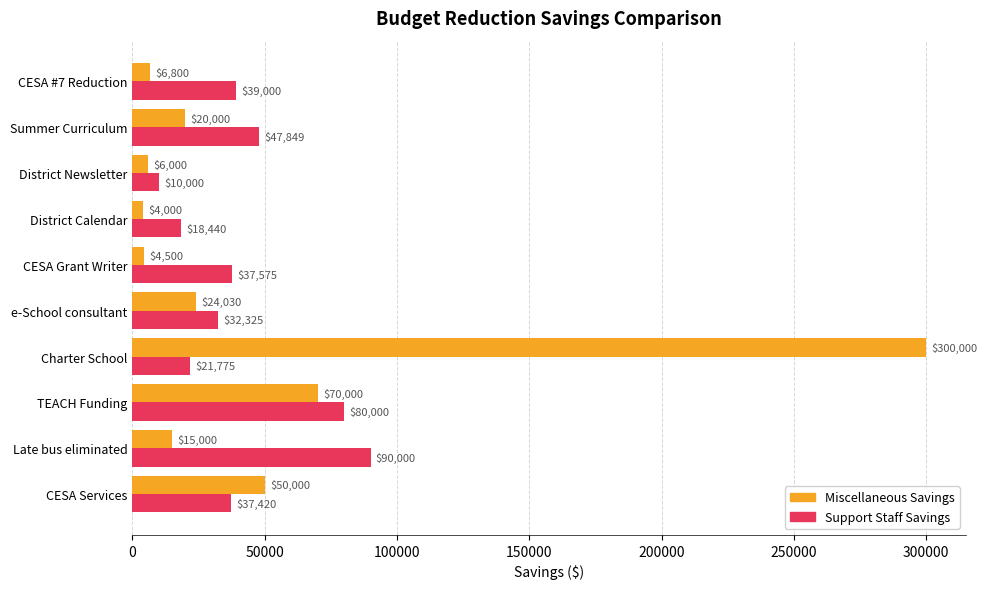

Rank the series by their average value, from highest to lowest.

Miscellaneous Savings, Support Staff Savings